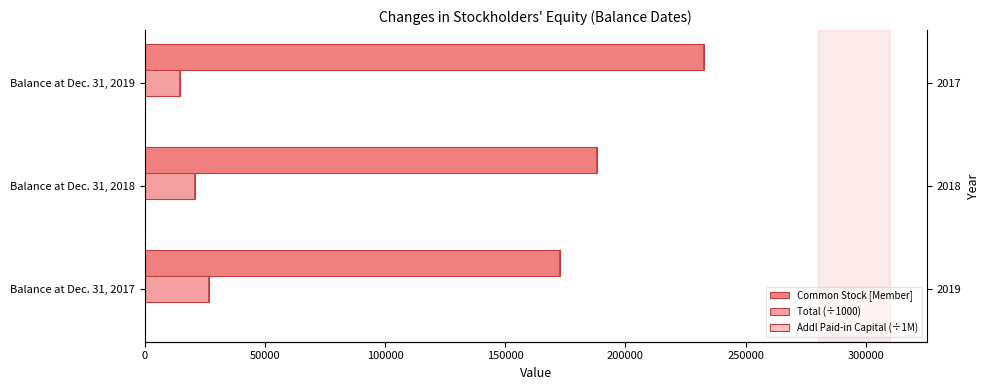

What is the sum of all Common Stock [Member] values?

593656.0